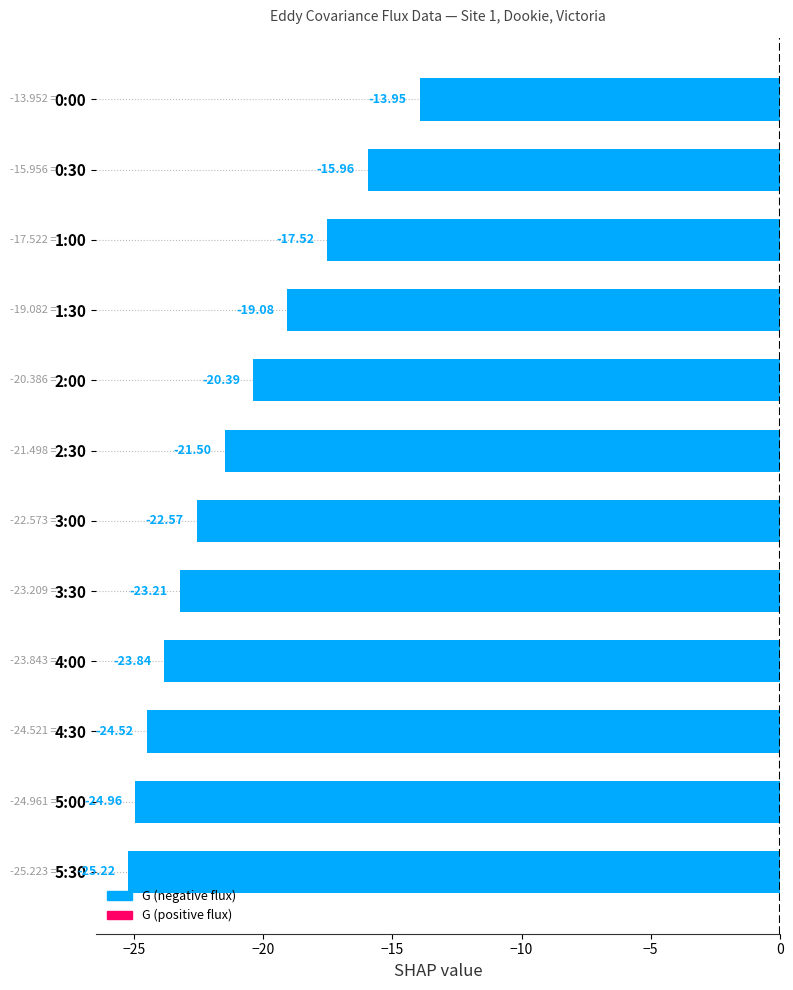

What is the difference between the values at 5:30 and 2:00?

4.8